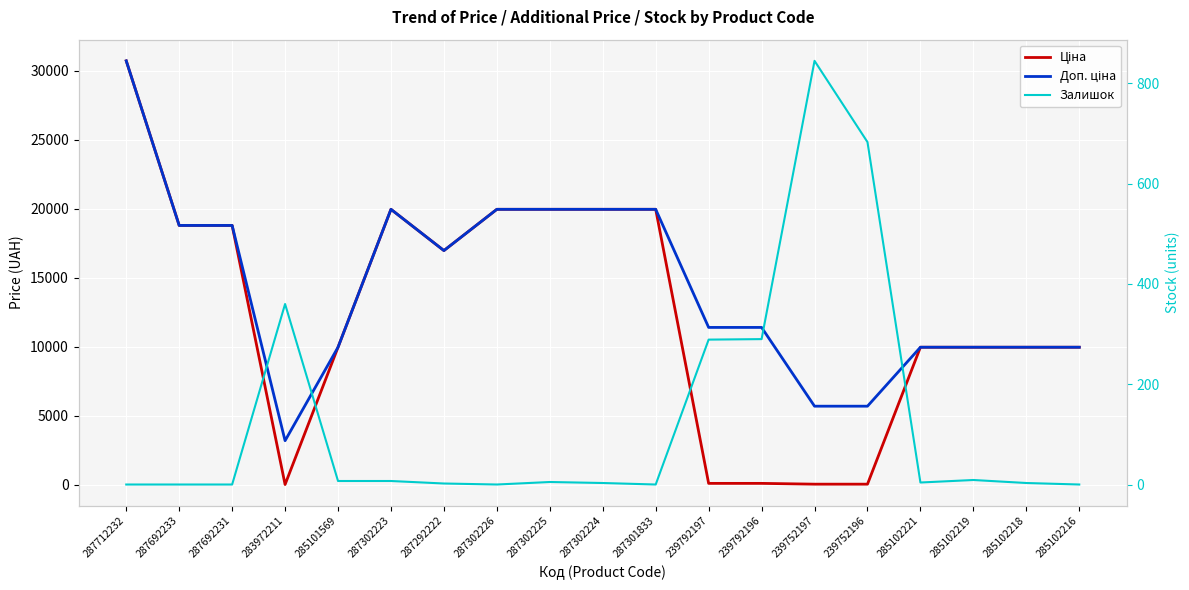

How many data points does each series have?

19